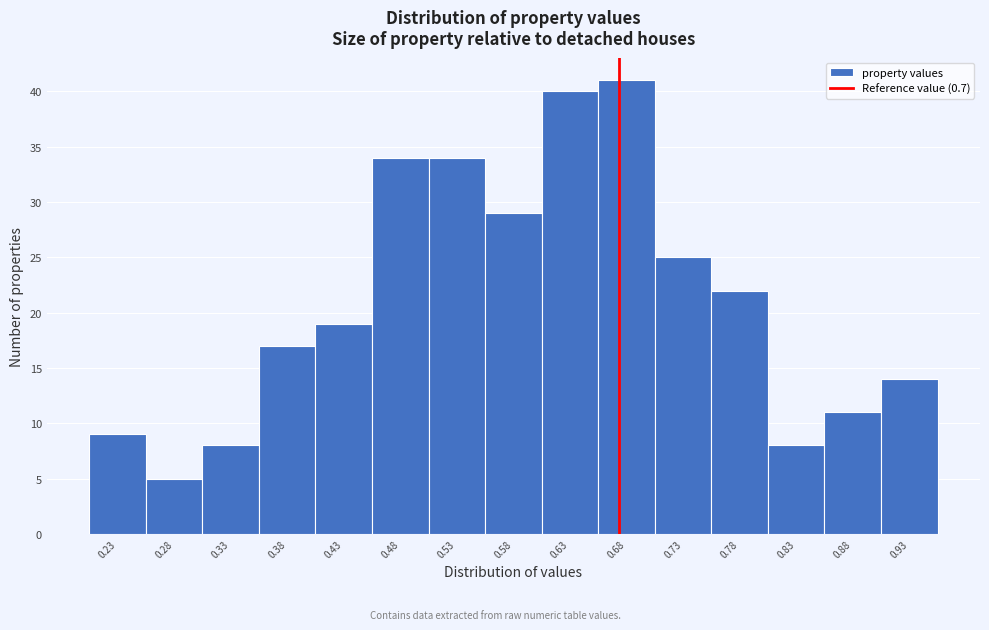

Reading left to right, what are all the values shown in this chart?

9	5	8	17	19	34	34	29	40	41	25	22	8	11	14